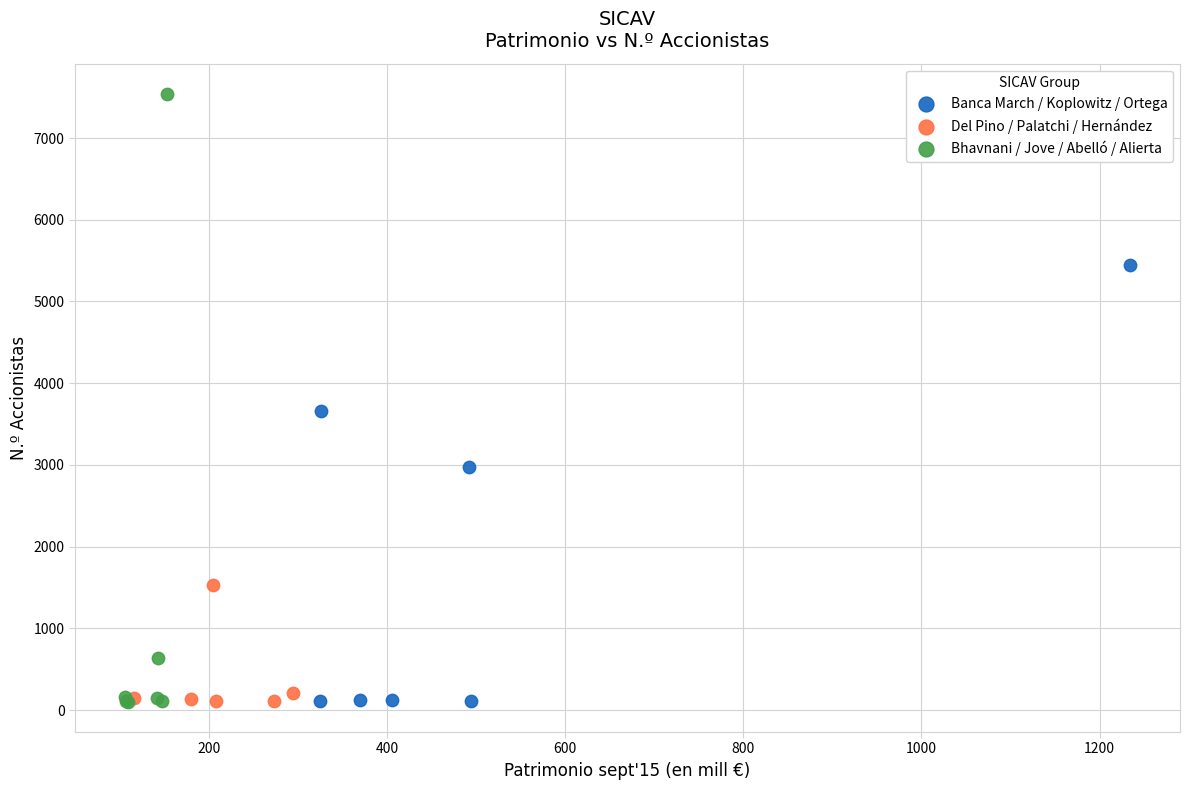

Which series contains the highest Y value?

Bhavnani / Jove / Abelló / Alierta